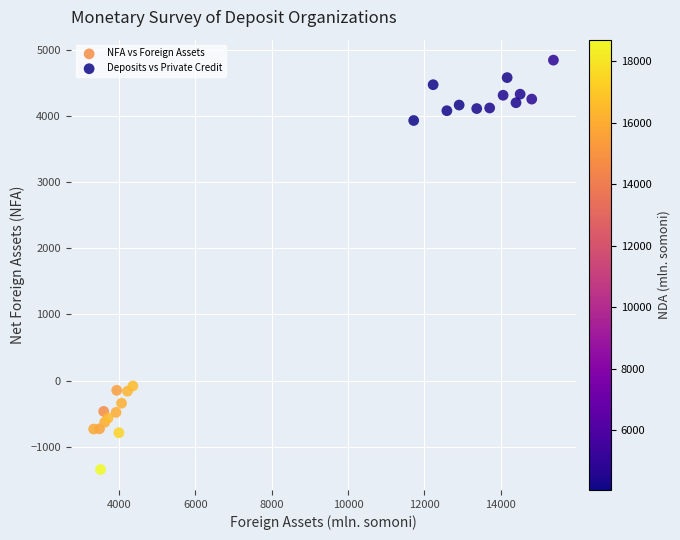

Which series contains the highest Y value?

Deposits vs Private Credit